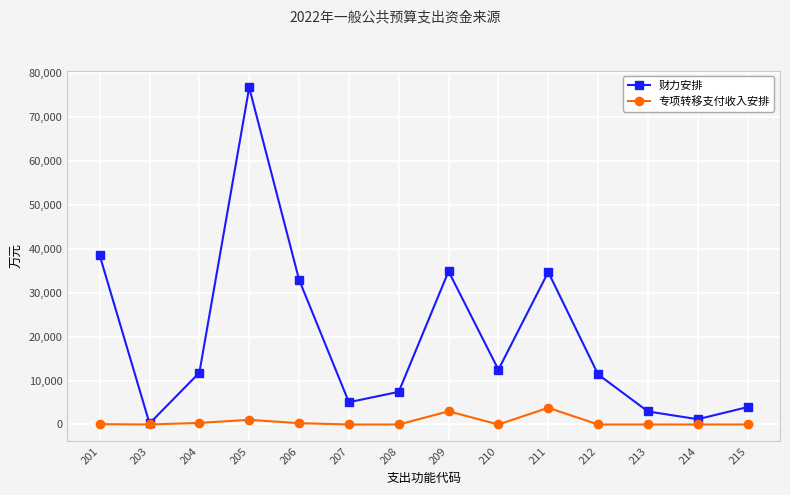

At which category is the sum across all series the highest?

205